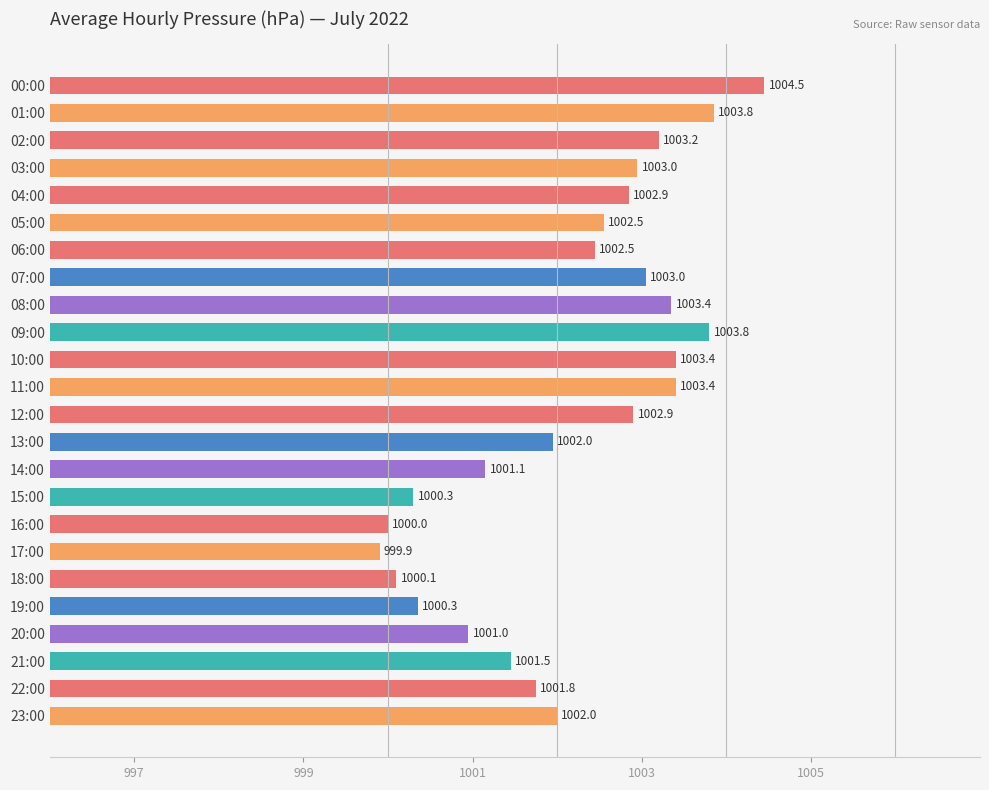

What is the smallest value displayed?

999.9